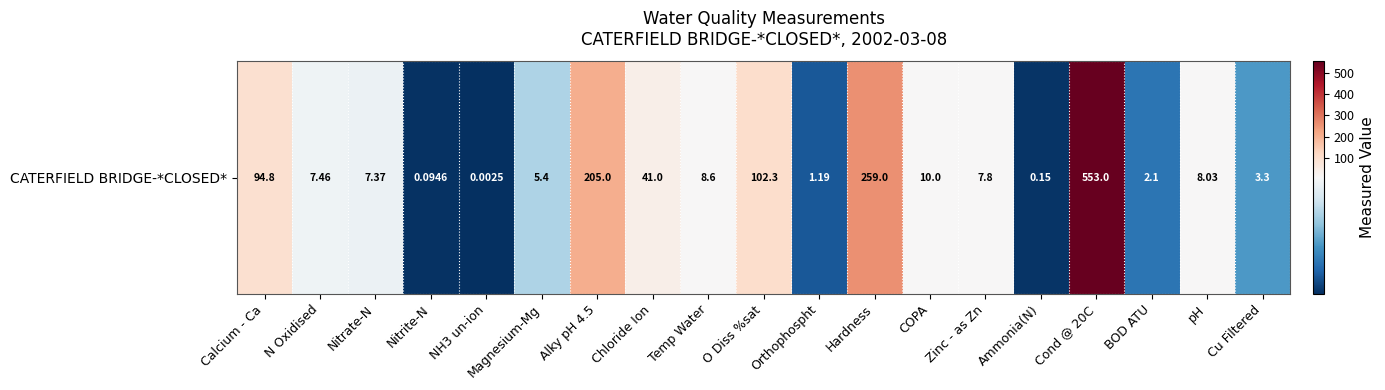

How many values are below 7?

7